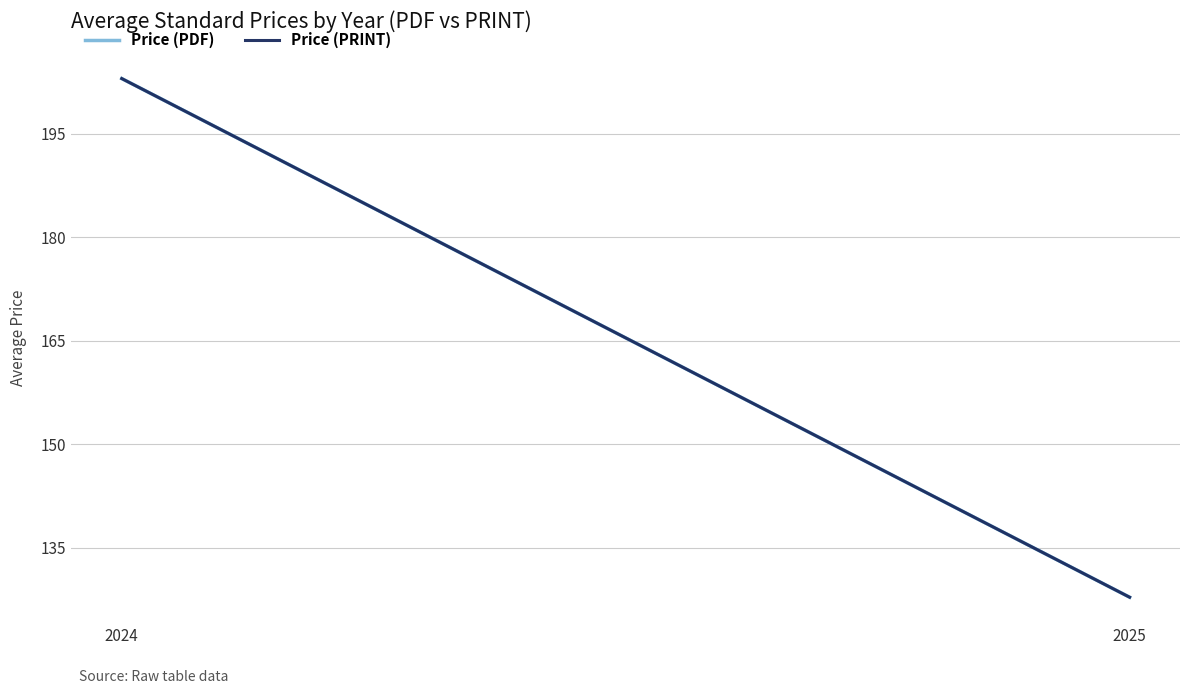

Reading left to right, list all the values displayed in this chart.

Price (PDF): 203.0	127.9
Price (PRINT): 203.0	127.9